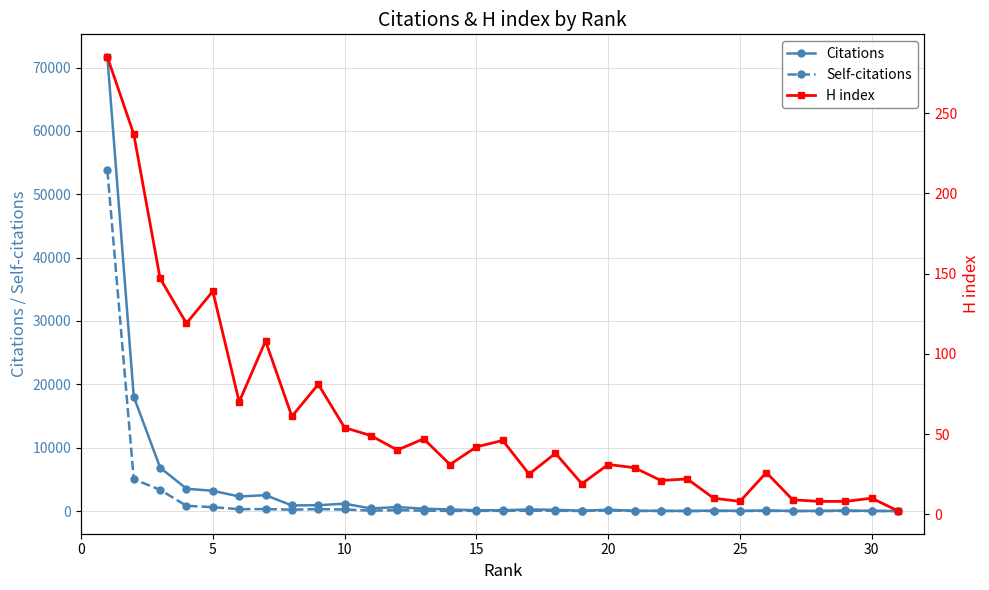

At how many categories does at least one series exceed 53287?

1